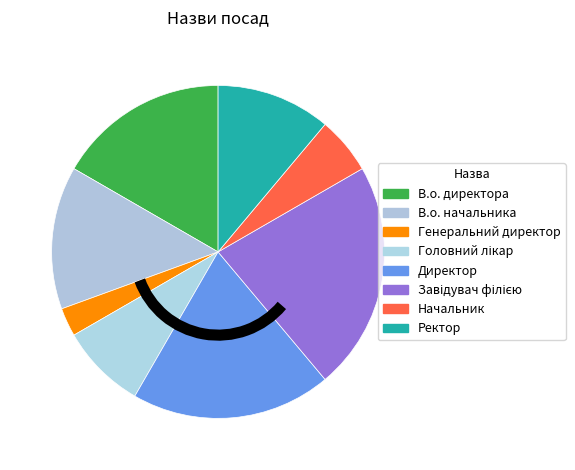

To the nearest percent, what is the difference between the largest and smallest slice percentages?

19%